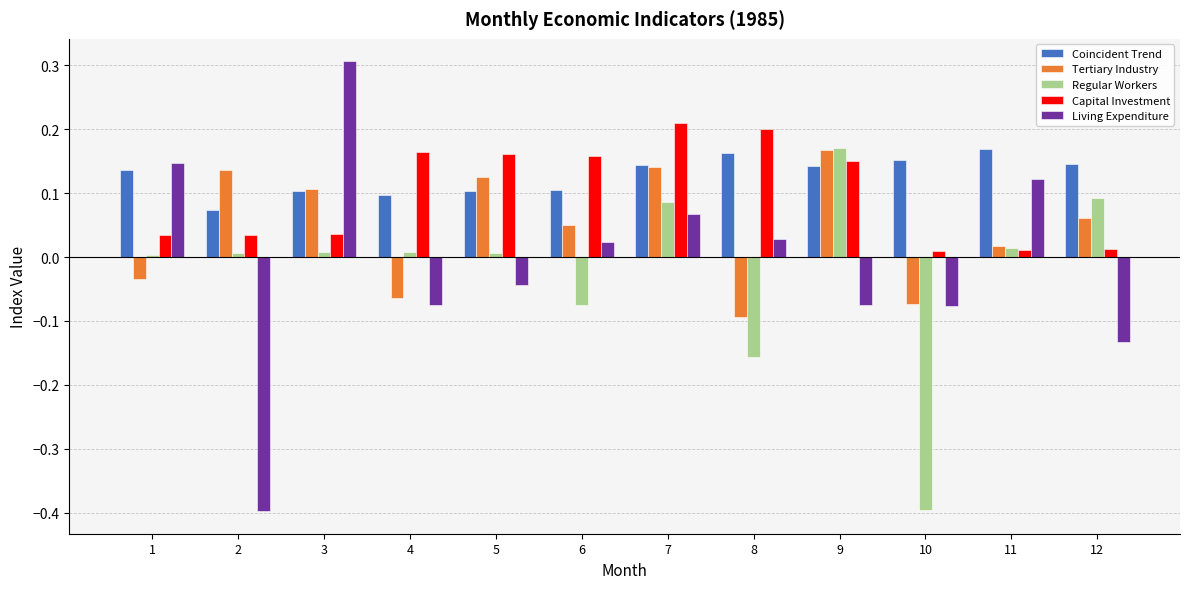

At how many categories does at least one series exceed 0?

12